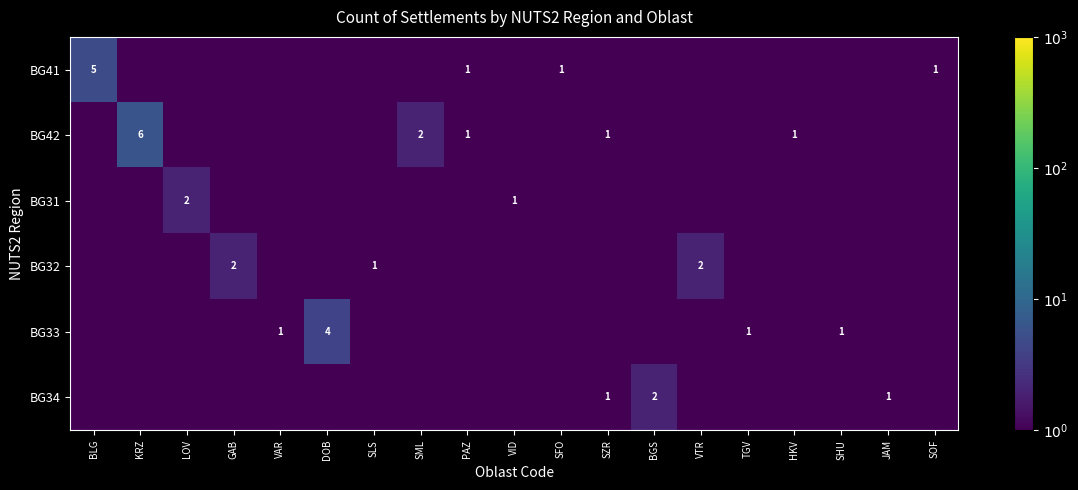

True or false: BG42 has a value of 2.0 at SML.

True